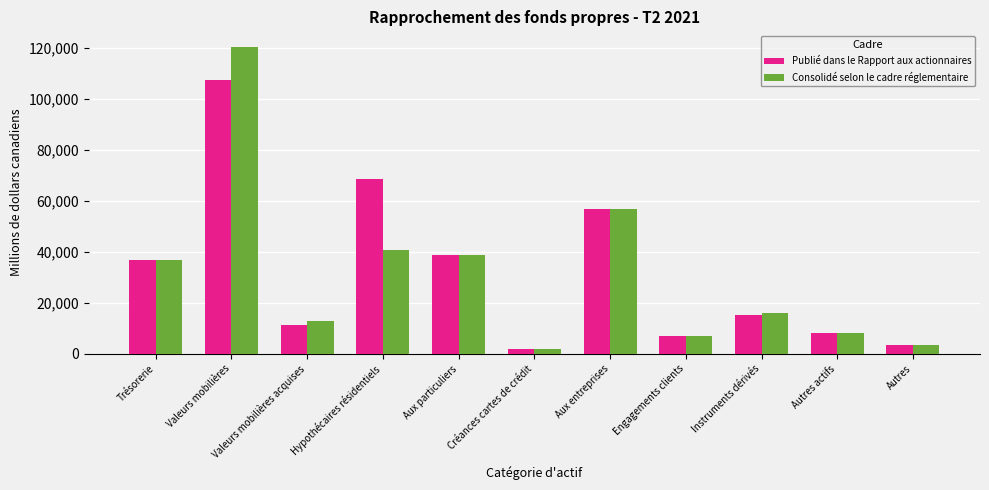

What is the difference between the maximum and minimum values in the Publié dans le Rapport aux actionnaires series?

105361